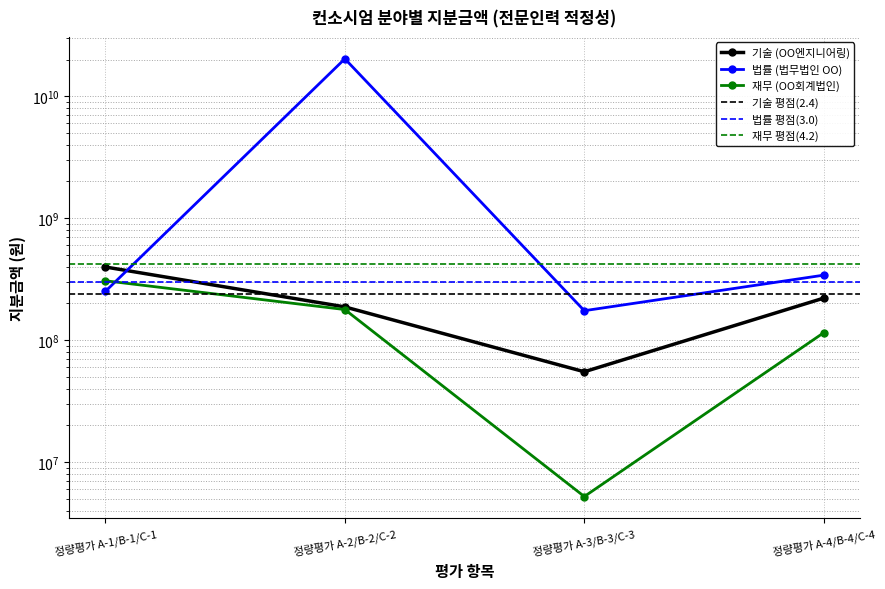

After their last crossing, which series has the higher values: 기술 (OO엔지니어링) or 법률 (법무법인 OO)?

법률 (법무법인 OO)